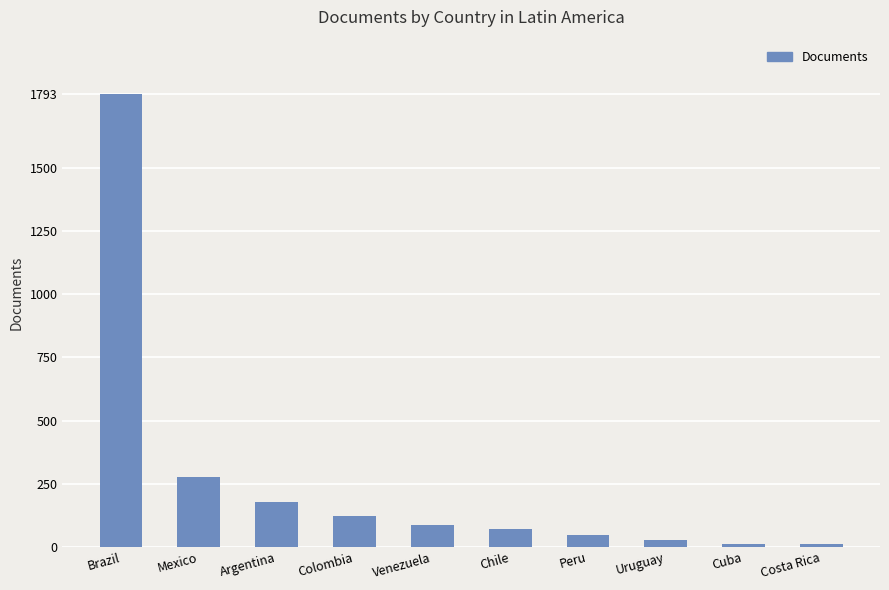

At which label is the value closest to 903?

Mexico